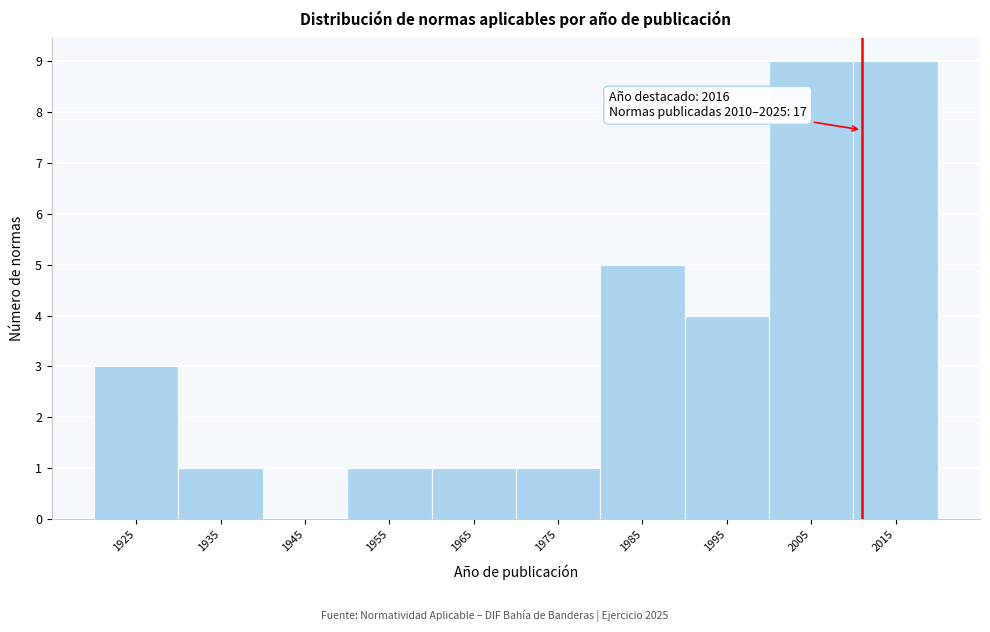

Reading right to left, transcribe all the data shown in this chart.

2015=9	2005=9	1995=4	1985=5	1975=1	1965=1	1955=1	1945=0	1935=1	1925=3